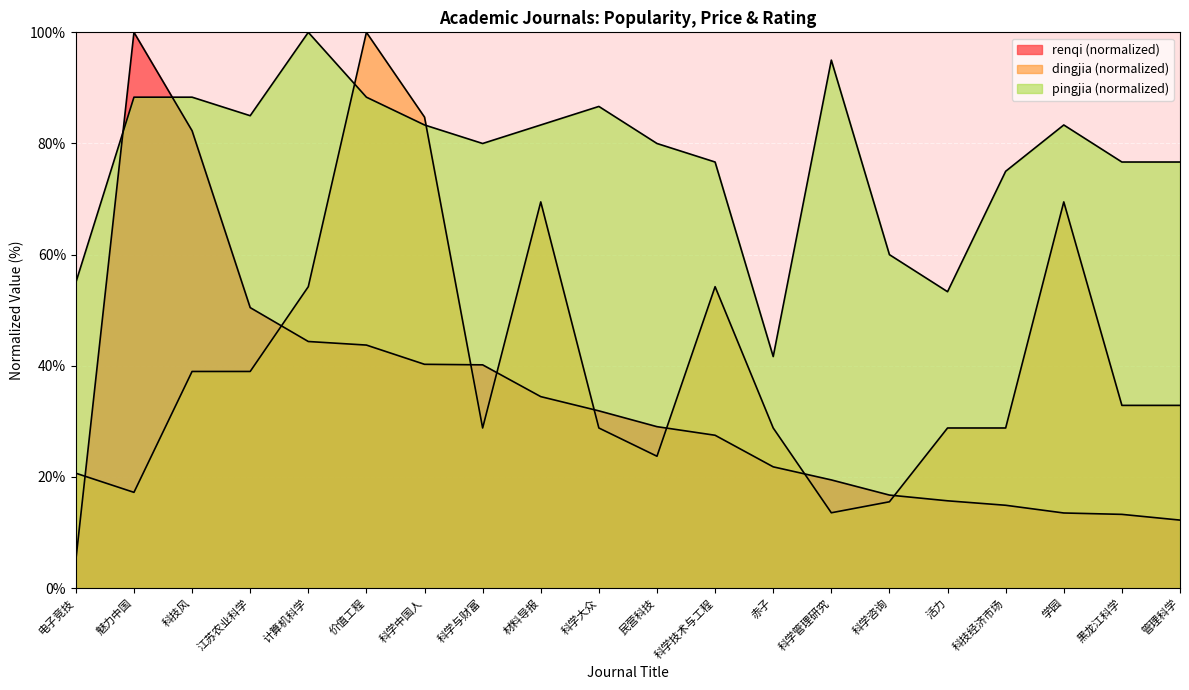

How many lines are shown in the chart?

3